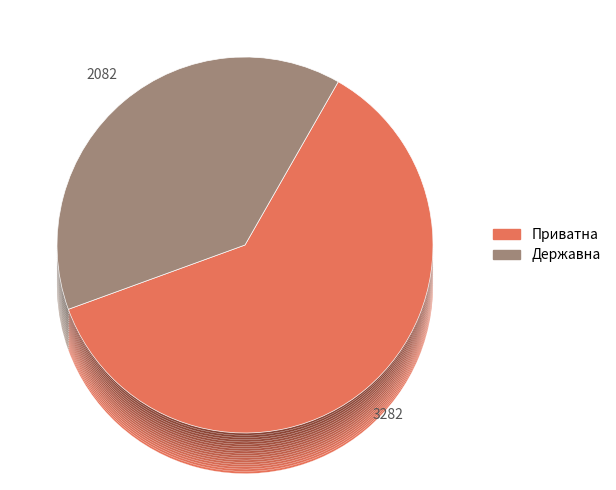

The Приватна slice represents 66% of the pie. True or false?

False